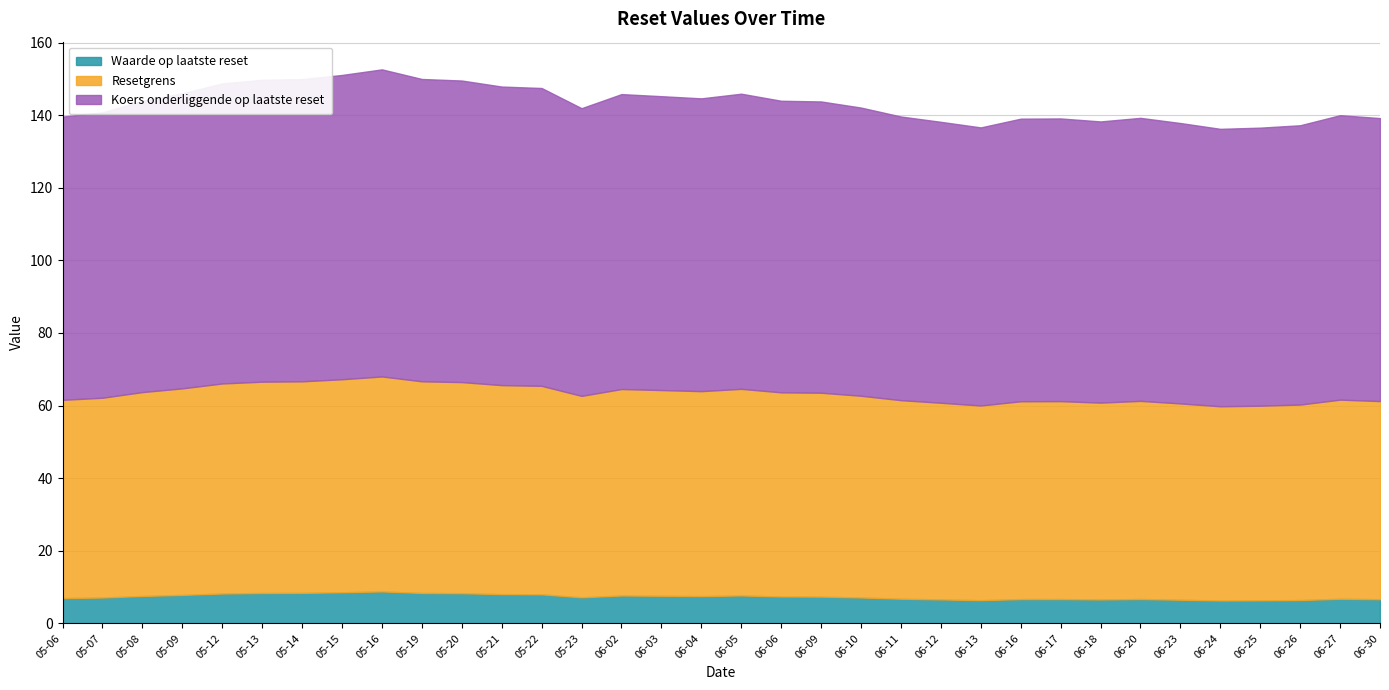

What is the spread (max minus min) of values at 2025-06-06?

72.9